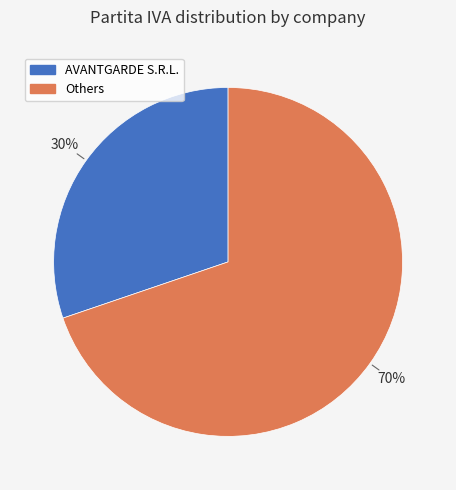

Count the number of slices in the pie.

2